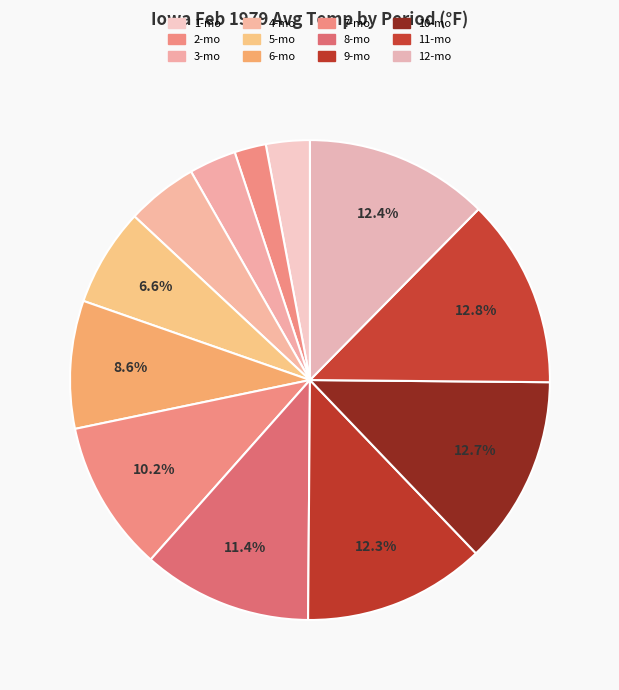

How many slices are in this pie chart?

12